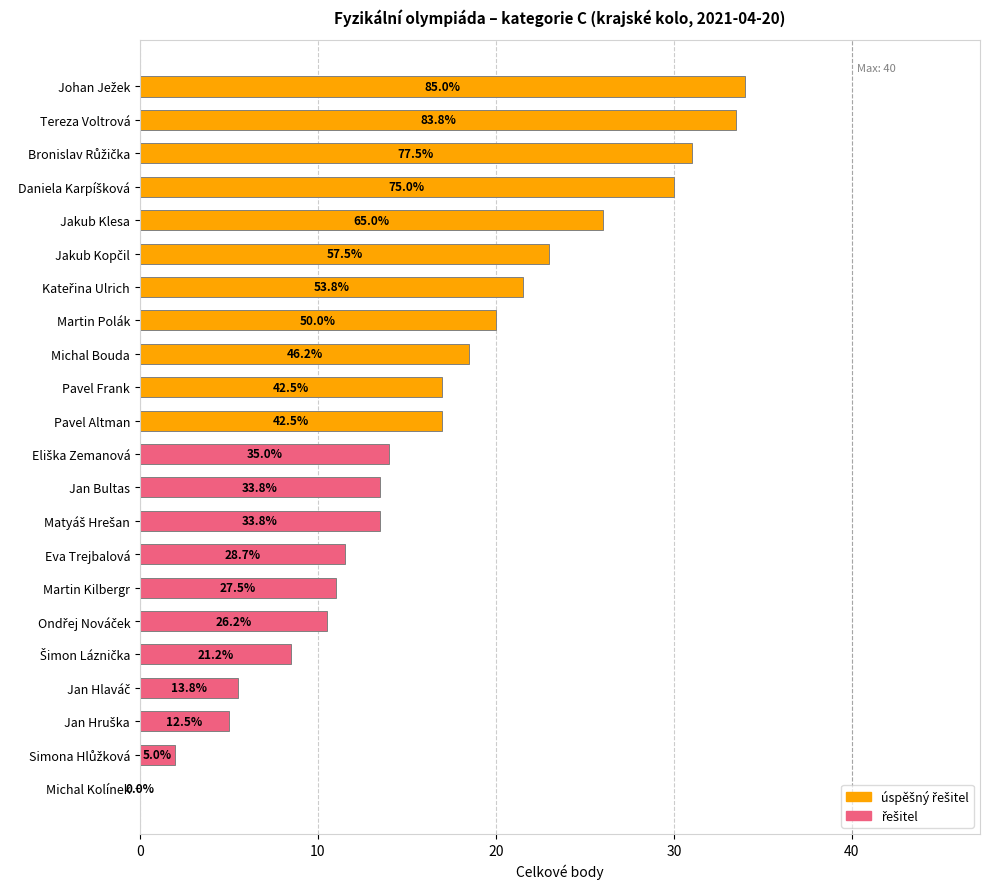

Are the bars horizontal?

Yes